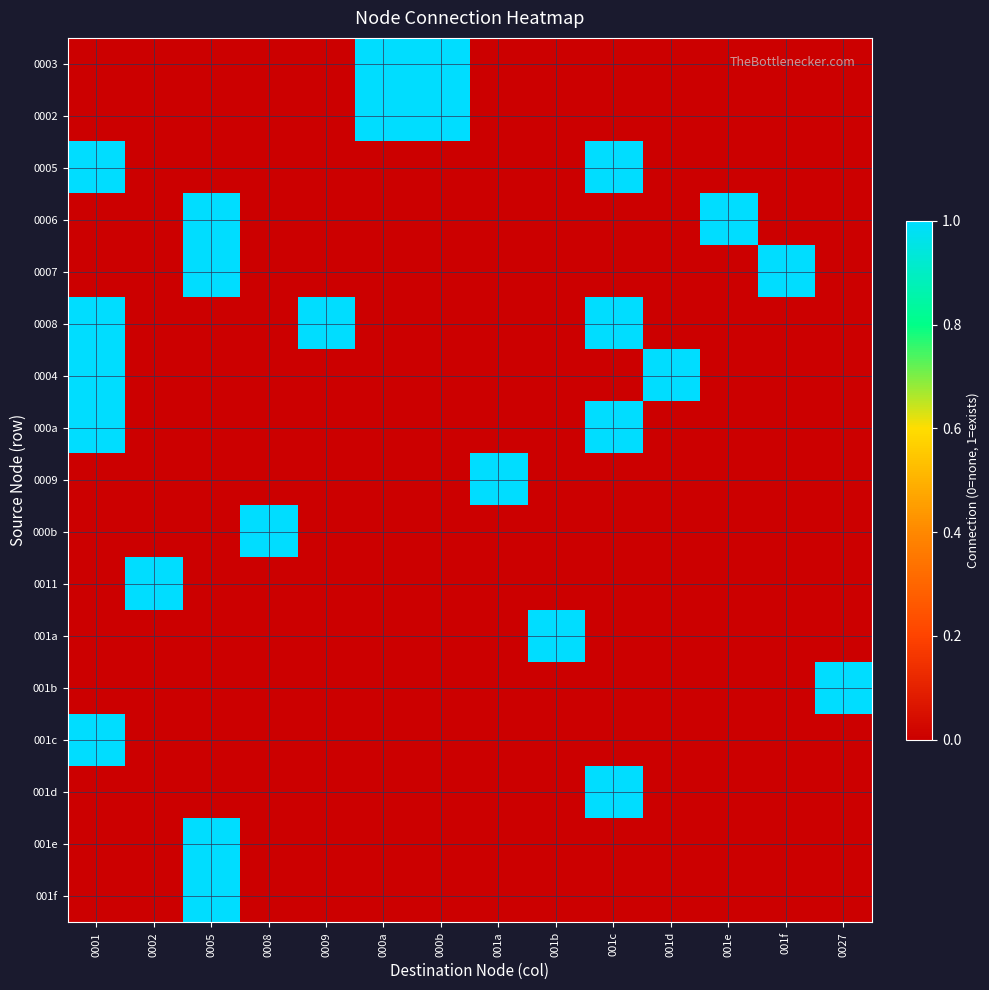

What is the greatest value displayed?

1